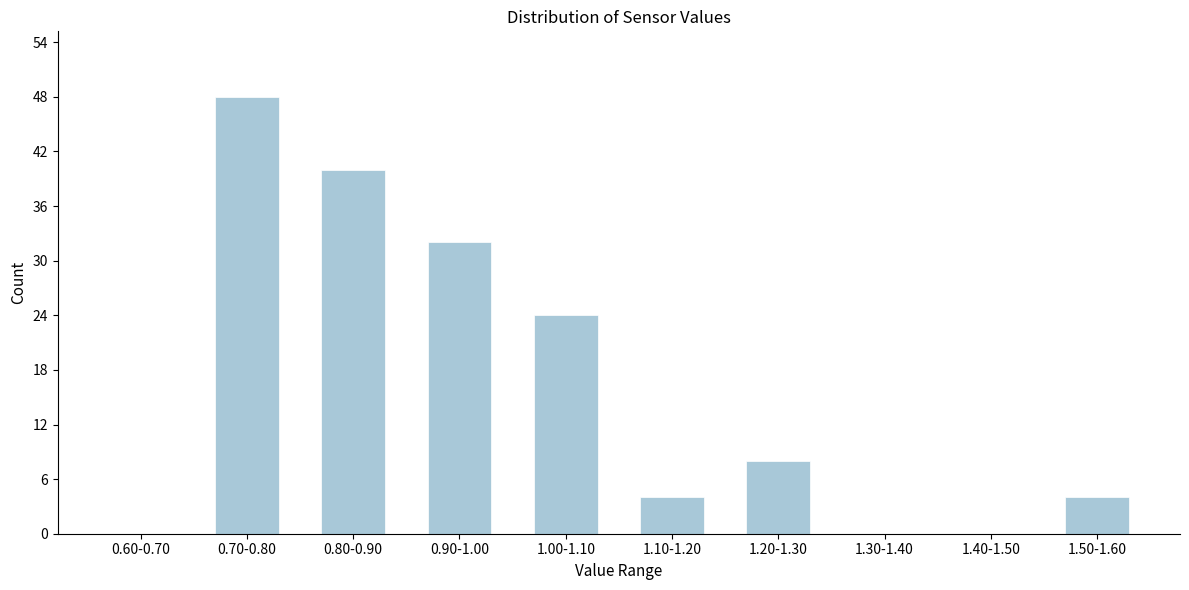

Reading right to left, transcribe all the data shown in this chart.

1.50-1.60=4	1.40-1.50=0	1.30-1.40=0	1.20-1.30=8	1.10-1.20=4	1.00-1.10=24	0.90-1.00=32	0.80-0.90=40	0.70-0.80=48	0.60-0.70=0